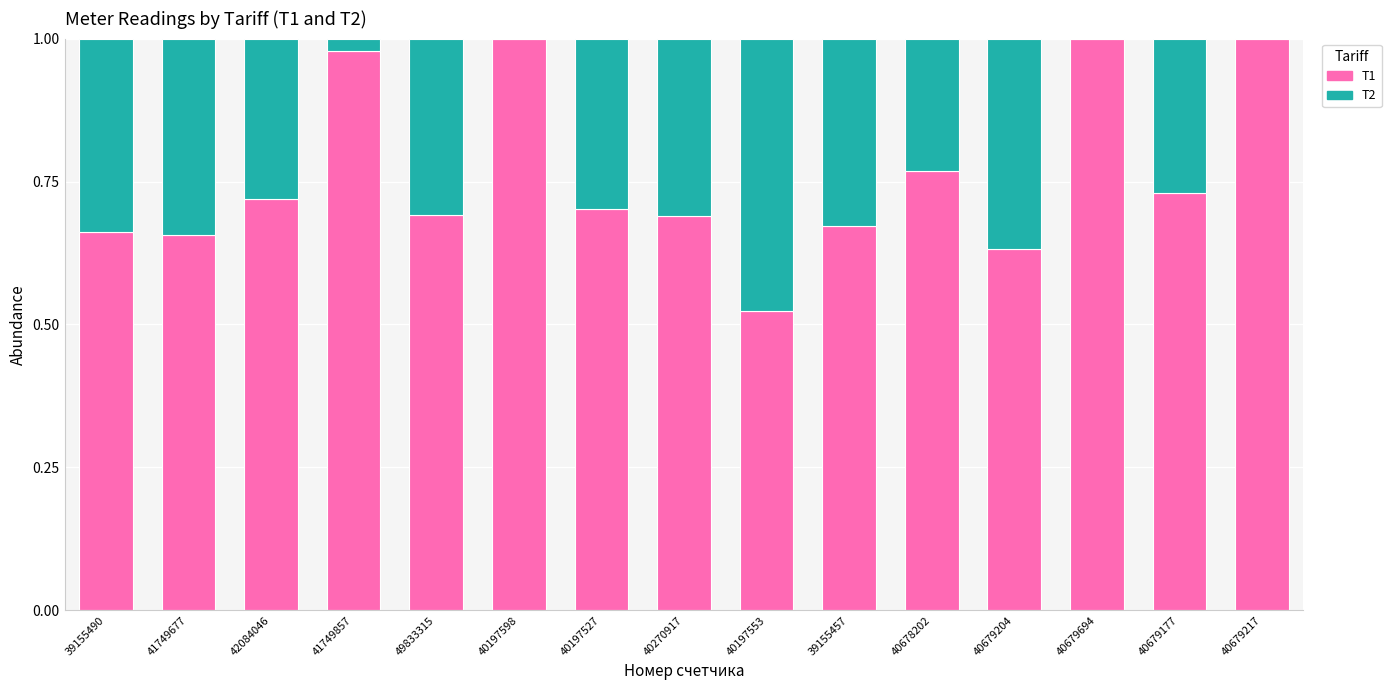

What is the sum of all Т1 values?

11.4